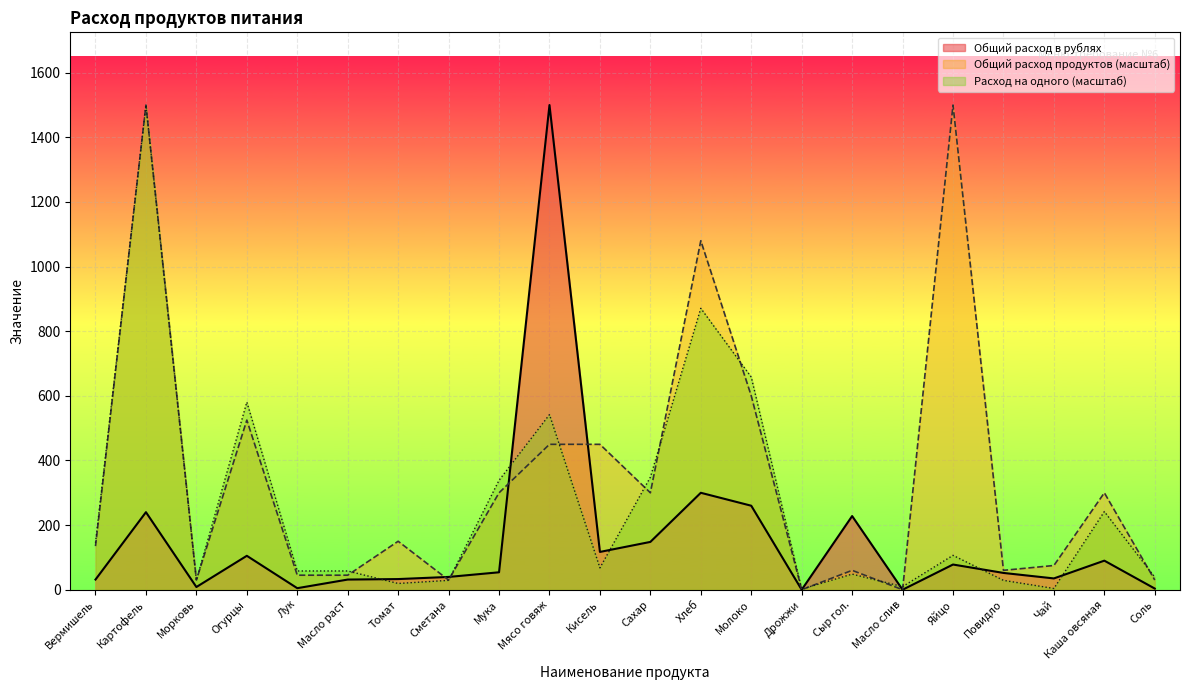

Where is the first local maximum for Общий расход в рублях?

Картофель